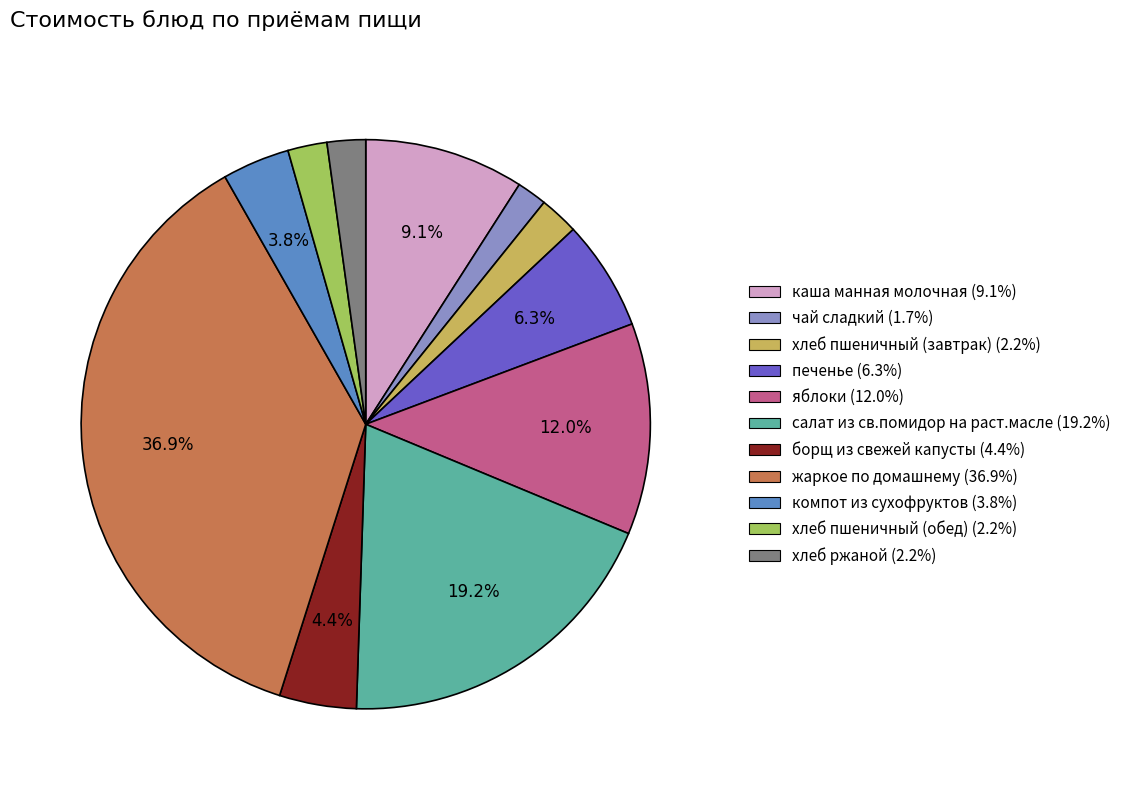

What is the largest slice in the pie chart?

жаркое по домашнему